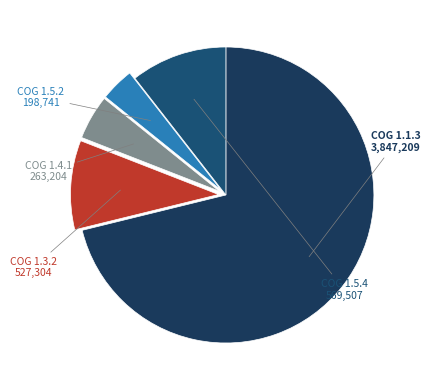

To the nearest percent, what is the difference between the largest and smallest slice percentages?

67%